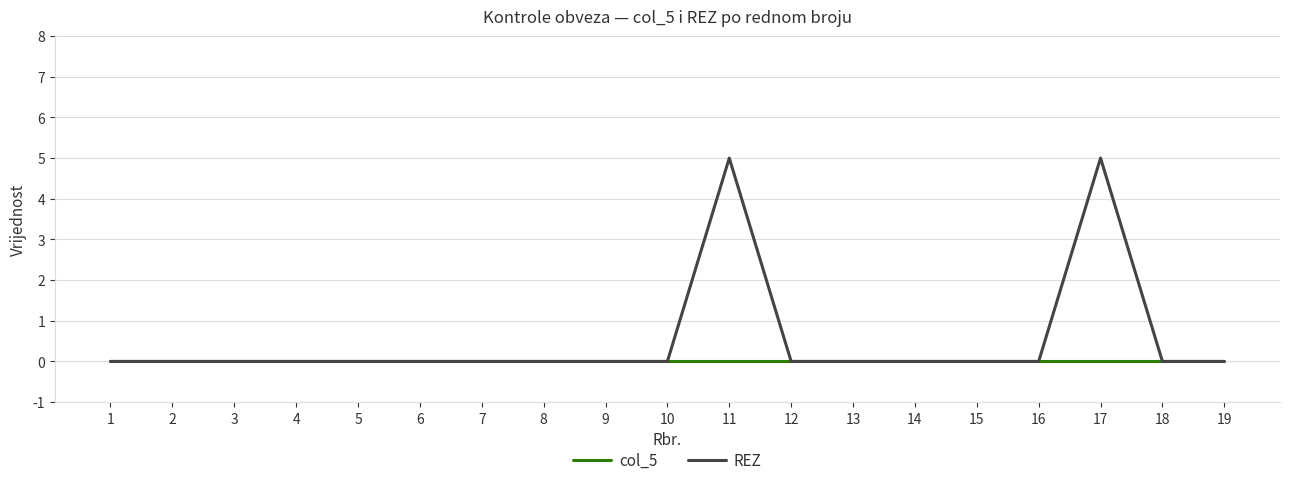

Reading left to right, extract all data points from this chart.

col_5: 1=0	2=0	3=0	4=0	5=0	6=0	7=0	8=0	9=0	10=0	11=0	12=0	13=0	14=0	15=0	16=0	17=0	18=0	19=0
REZ: 1=0	2=0	3=0	4=0	5=0	6=0	7=0	8=0	9=0	10=0	11=5	12=0	13=0	14=0	15=0	16=0	17=5	18=0	19=0